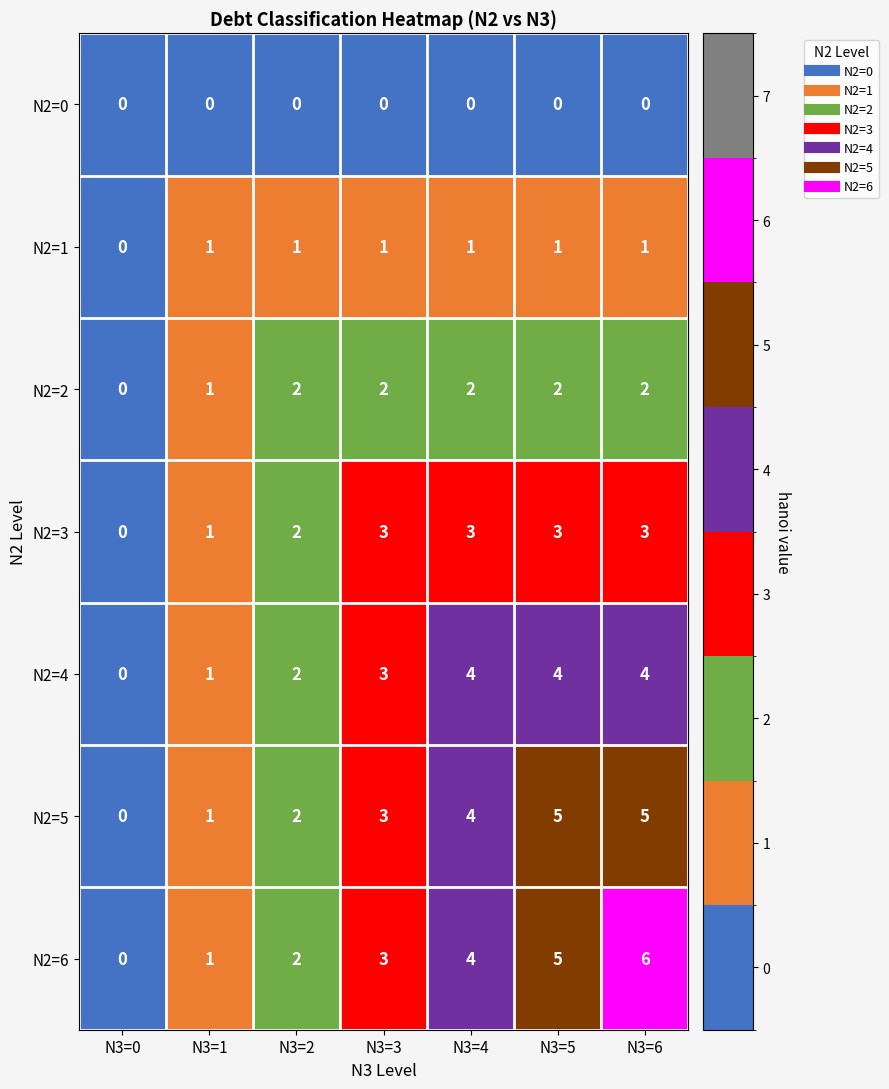

How many data points in N2=2 are less than 2?

2